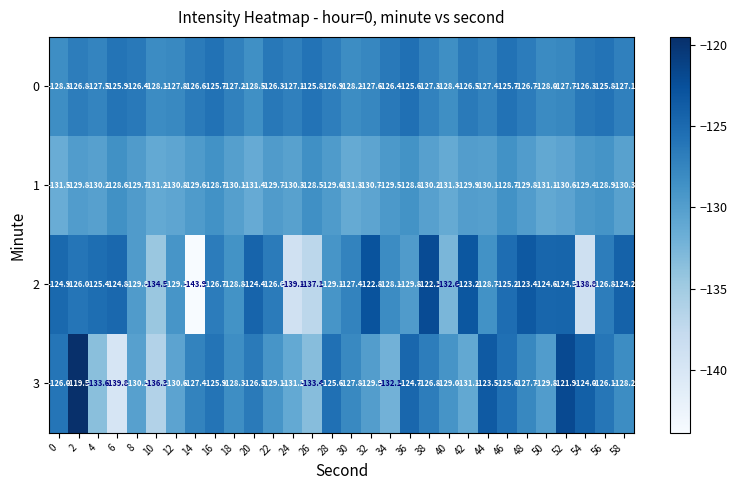

Is it true that 3 equals -124.7 at 36?

True